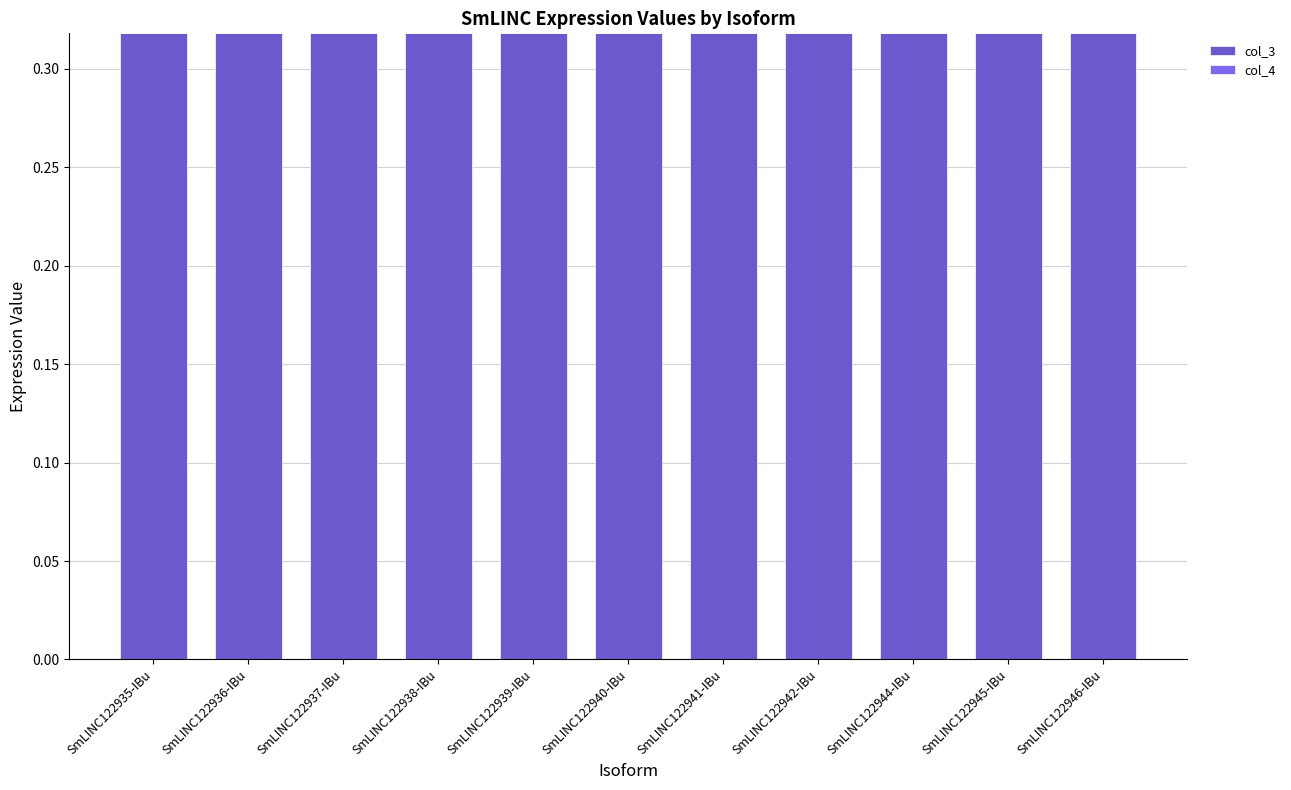

List the series in order of their peak value, lowest first.

col_4, col_3